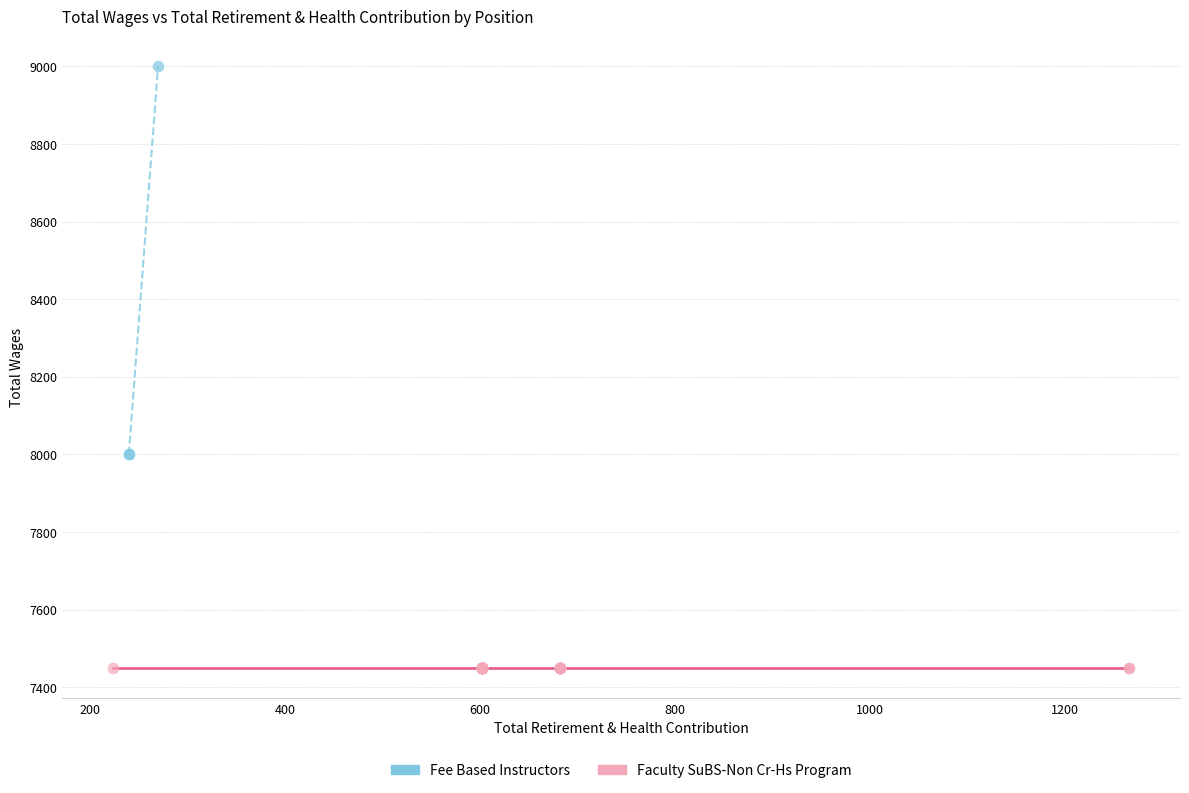

Which series reaches the maximum Y coordinate?

Fee Based Instructors